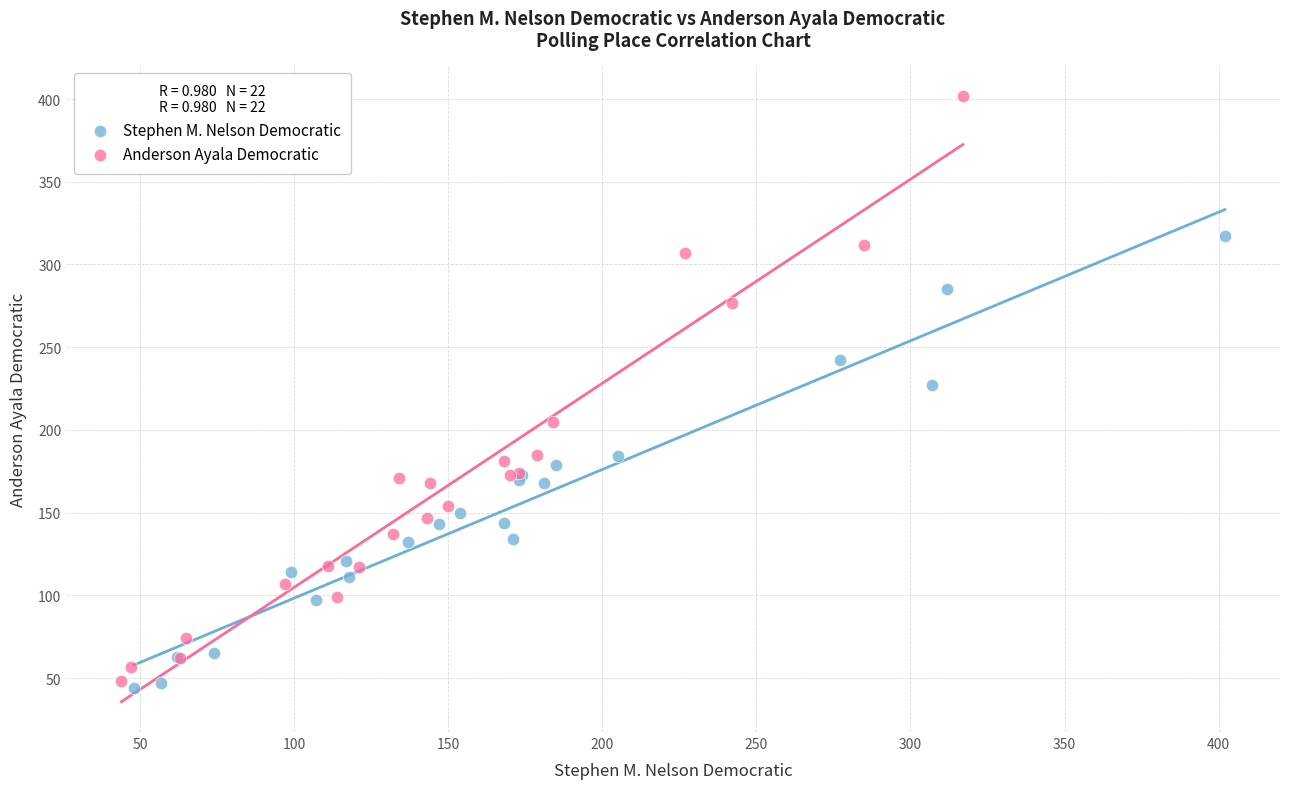

Which series reaches the maximum Y coordinate?

Anderson Ayala Democratic